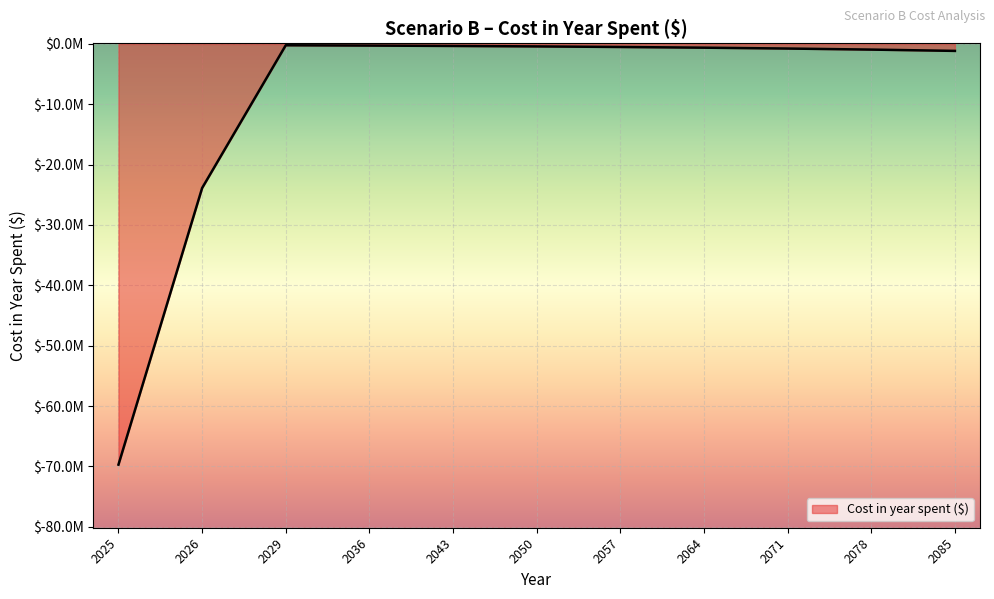

True or false: the data shows -749134.0 at 2025.

False